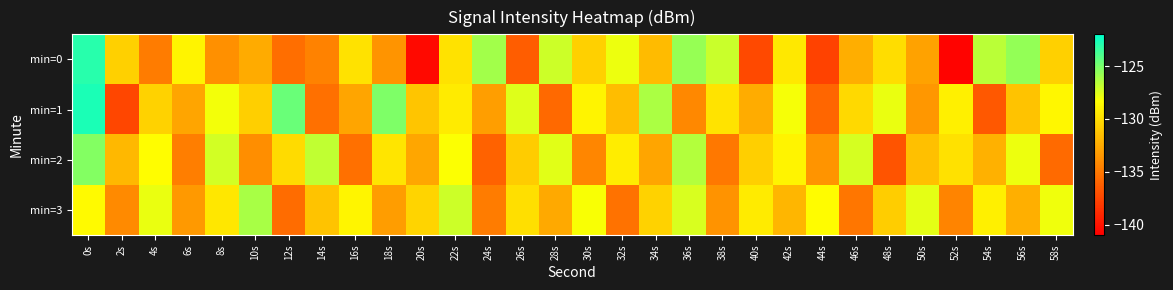

Which series has the widest spread of values?

min=0